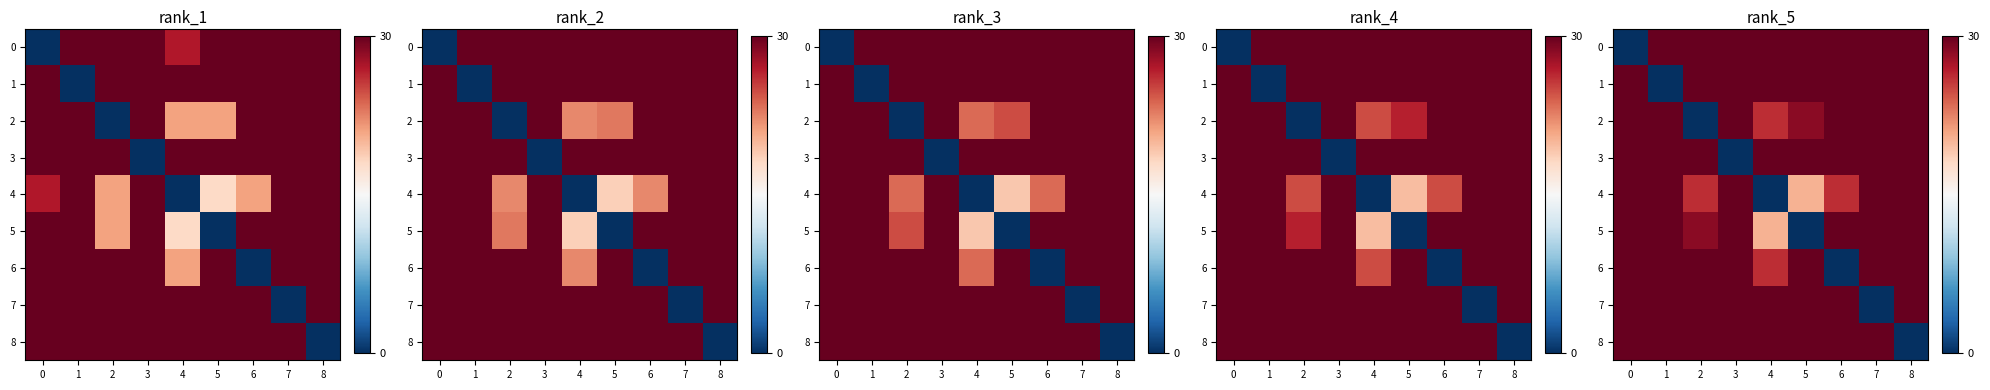

At which category is the sum across all series the highest?

7